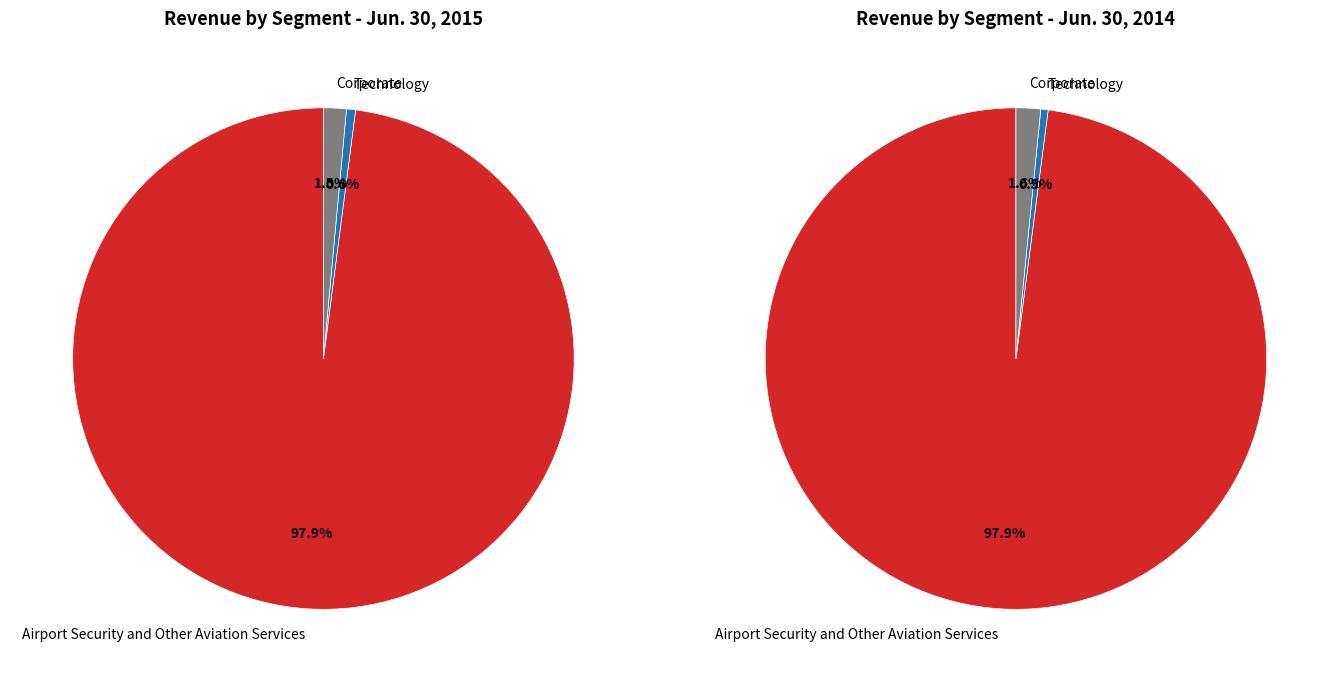

To the nearest percent, what portion does Technology represent?

1%